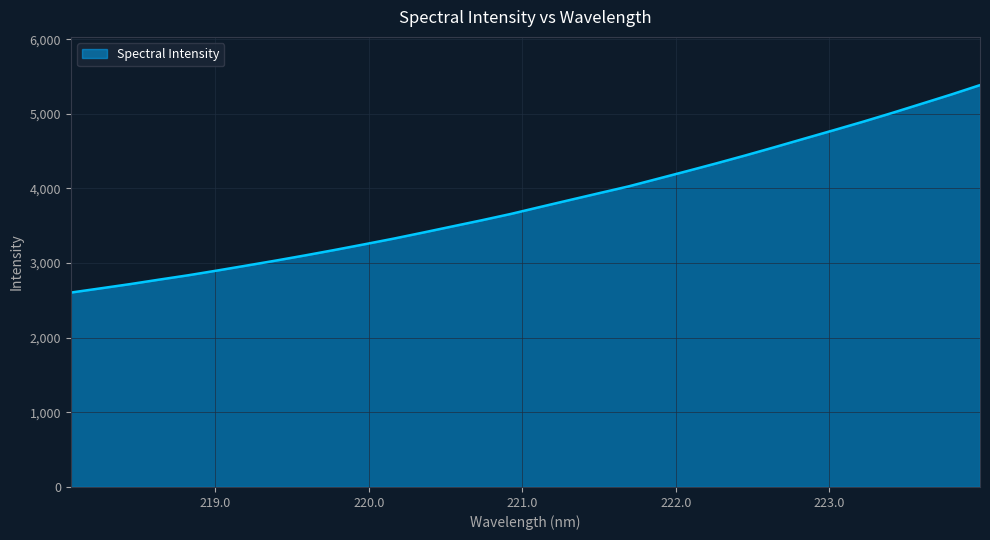

What is the maximum value shown in the chart?

5385.3